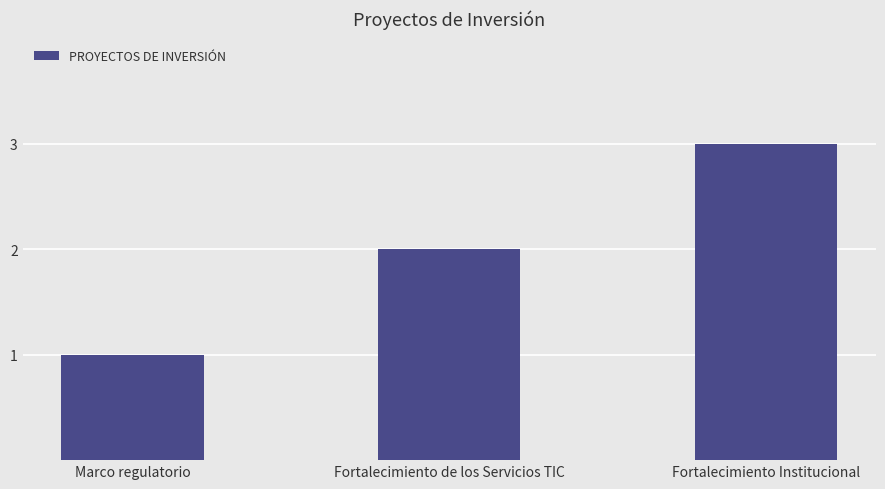

At which label is the value closest to 2?

Fortalecimiento de los Servicios TIC